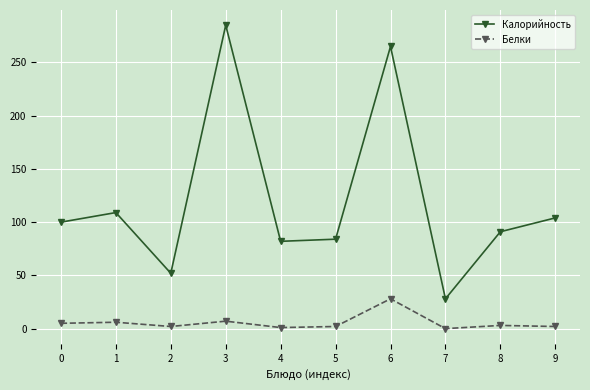

At how many categories does at least one series exceed 157?

2